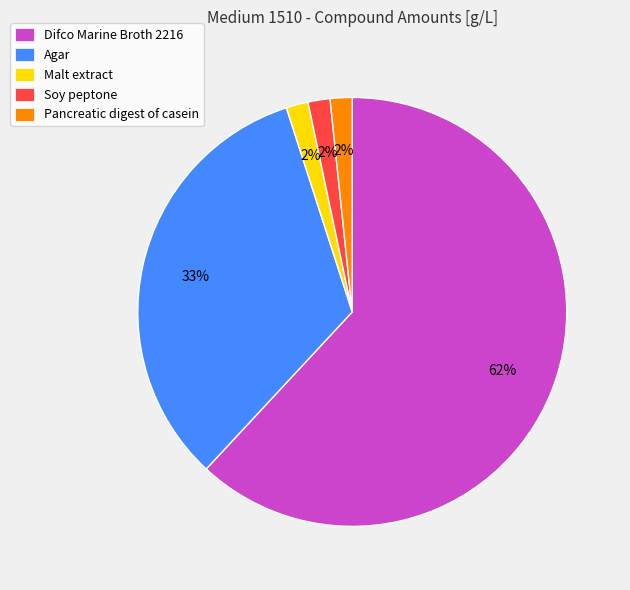

Which slice represents more than half of the pie?

Difco Marine Broth 2216